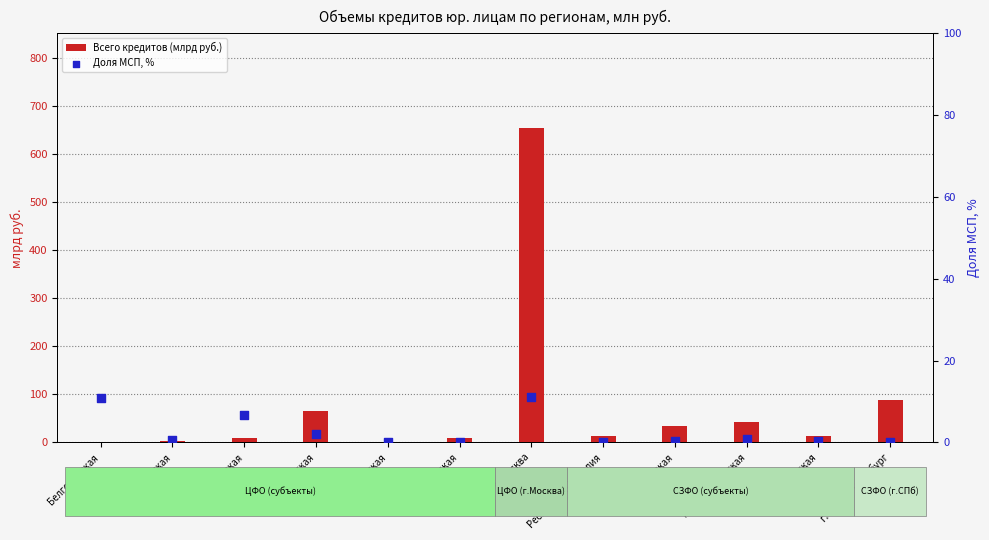

At which category is the sum across all series the highest?

г. Москва